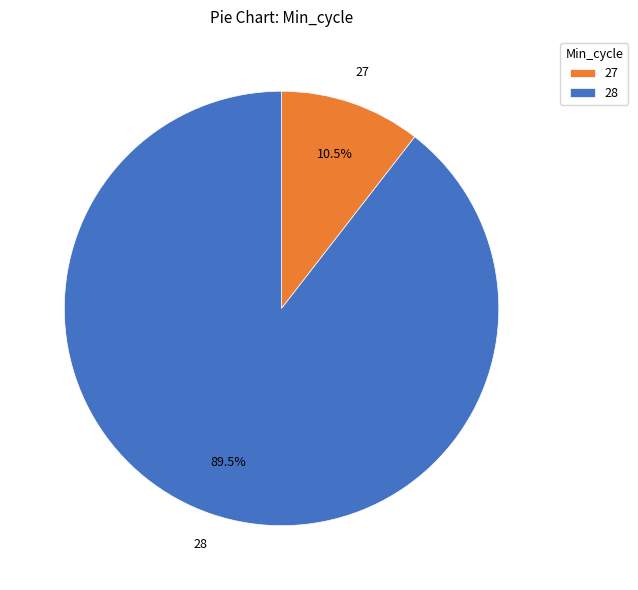

Which category has the biggest portion of the pie?

28